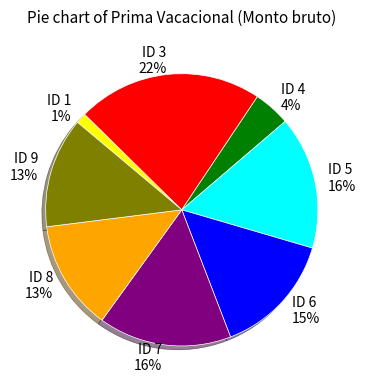

What percentage is the ID 5 slice, to the nearest percent?

16%